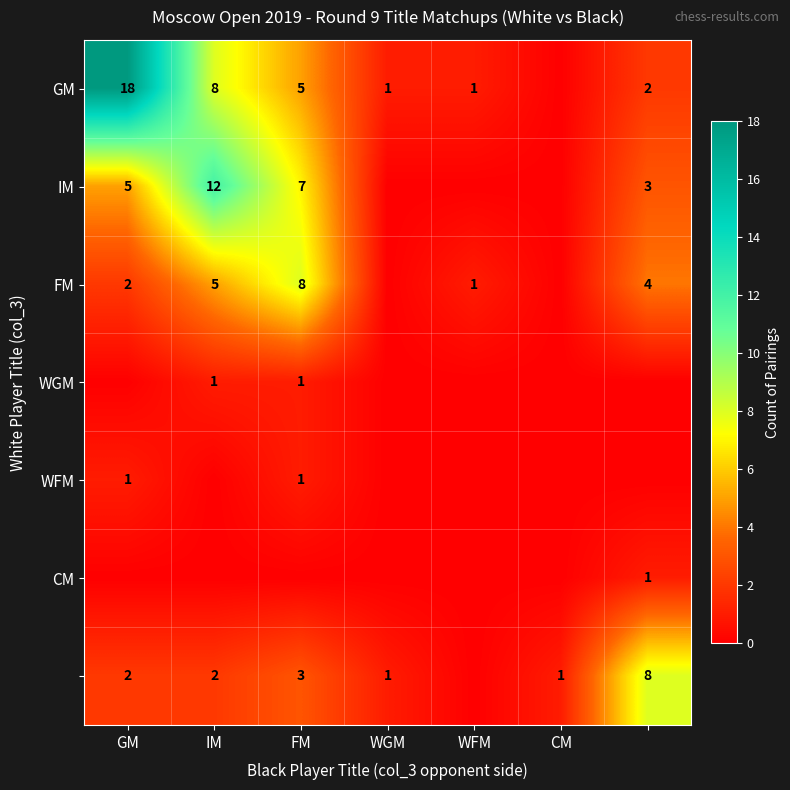

At which category does the chart reach its minimum across all series?

CM